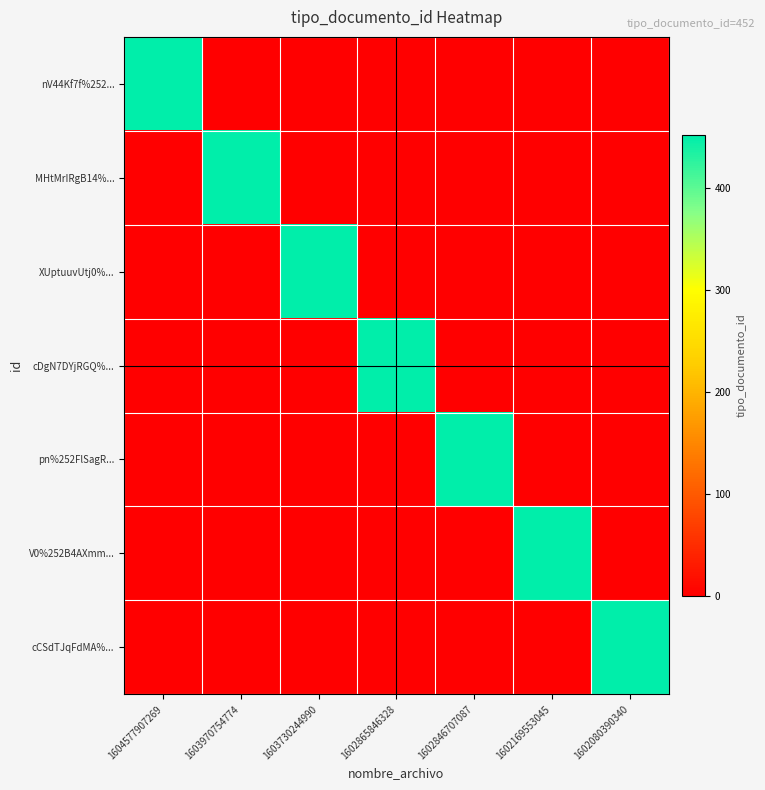

Rank the series at 1603970754774 from lowest to highest value.

nV44Kf7f%252..., XUptuuvUtj0%..., cDgN7DYjRGQ%..., pn%252FlSagR..., V0%252B4AXmm..., cCSdTJqFdMA%..., MHtMrIRgB14%...